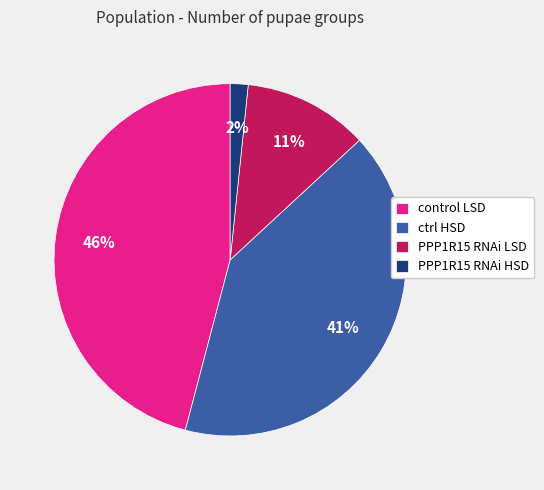

Which slice is the smallest?

PPP1R15 RNAi HSD